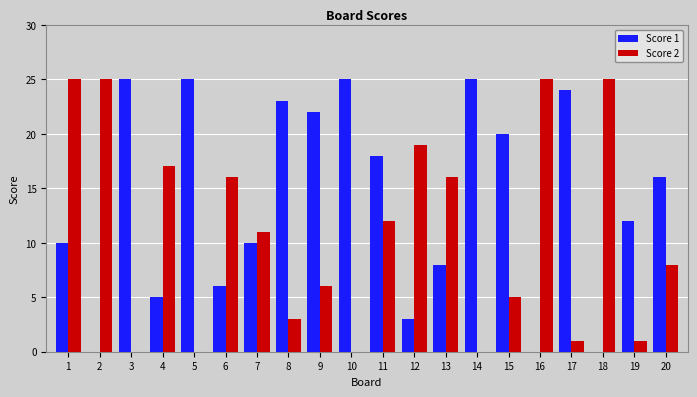

How many series are shown in this chart?

2